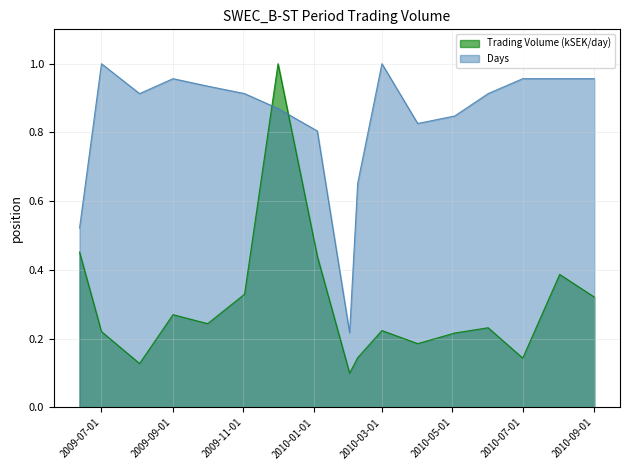

In Days, how many points are lower than both neighbors (excluding endpoints)?

3